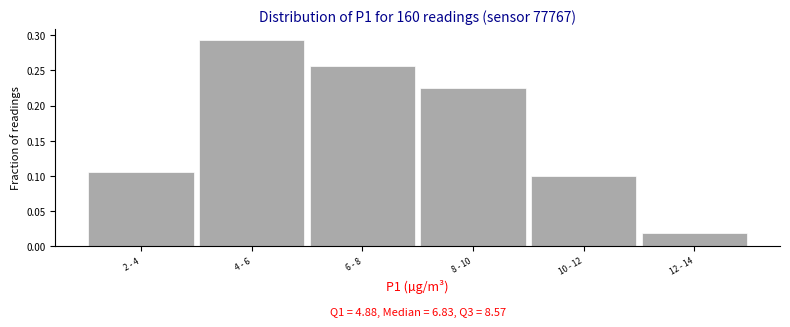

What is the sum of all values?

1.0